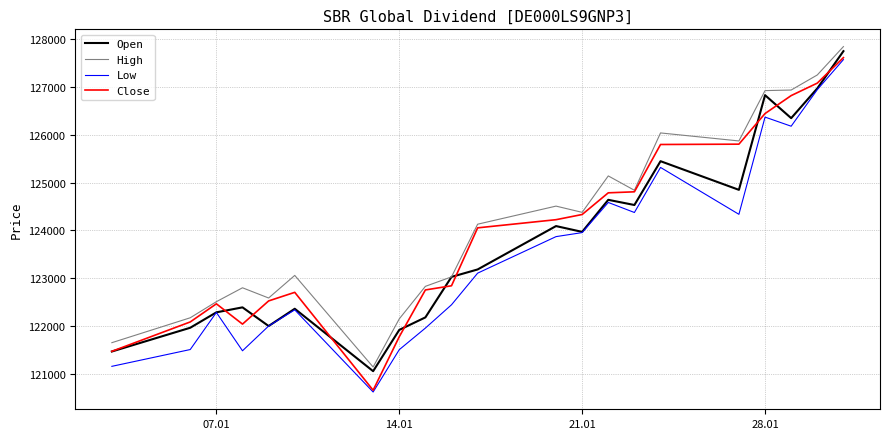

What is the smallest value displayed?

120634